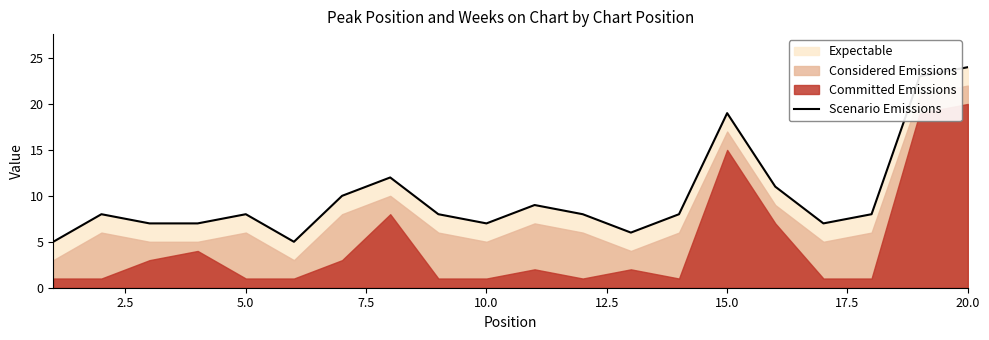

What is the average value?

10